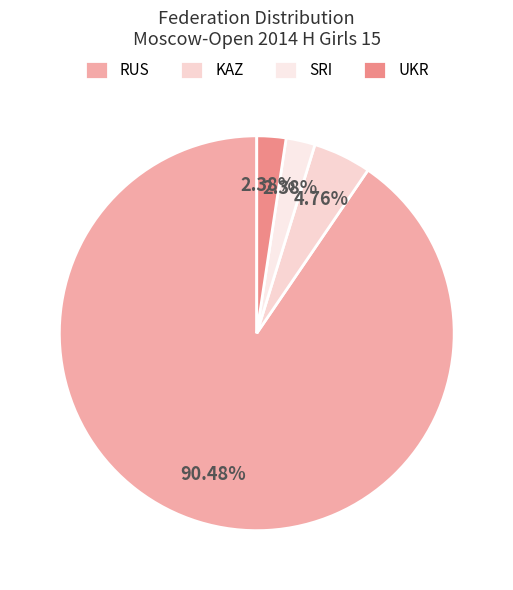

Is there a majority slice in this chart?

Yes